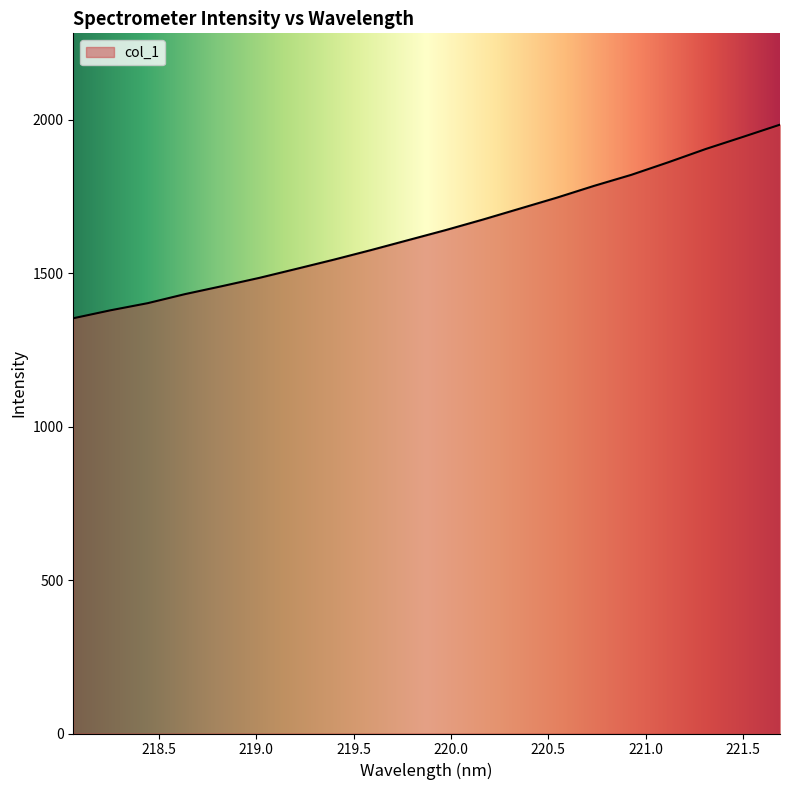

Reading left to right, transcribe all the data shown in this chart.

1352.9	1378.8	1402.1	1431.5	1457.6	1484.5	1514.0	1543.8	1575.0	1607.5	1639.9	1674.2	1710.0	1746.0	1784.3	1820.2	1861.3	1904.3	1943.7	1983.7